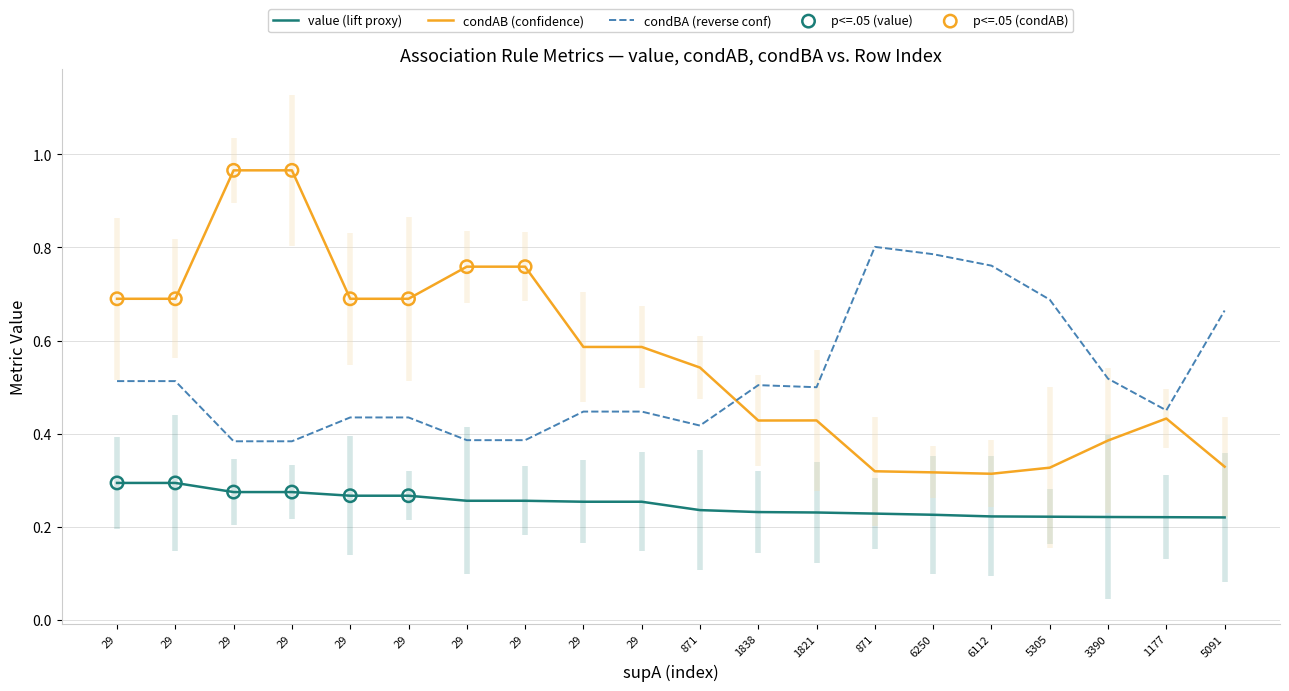

Which series has the largest total across all categories?

condAB